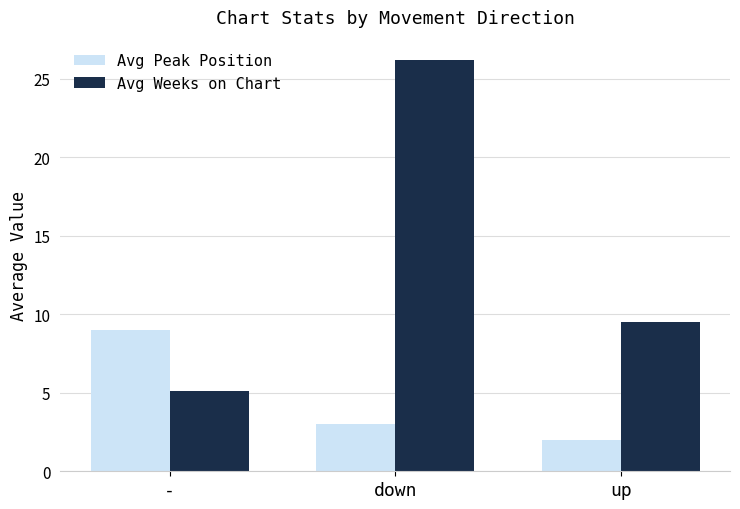

What is the total value across all series at up?

11.5